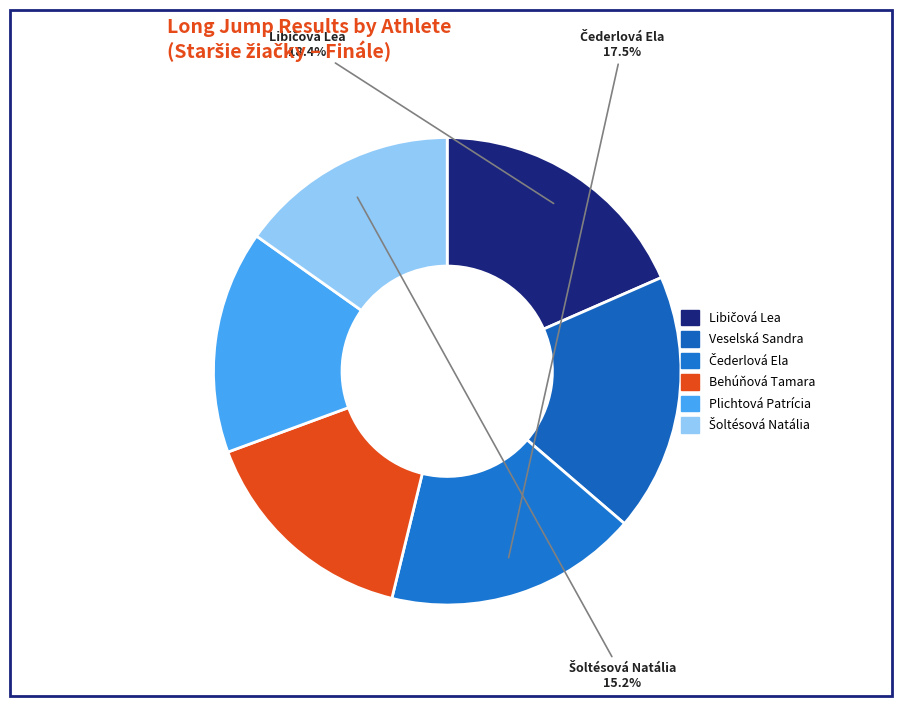

True or false: Šoltésová Natália accounts for 22% of the total.

False